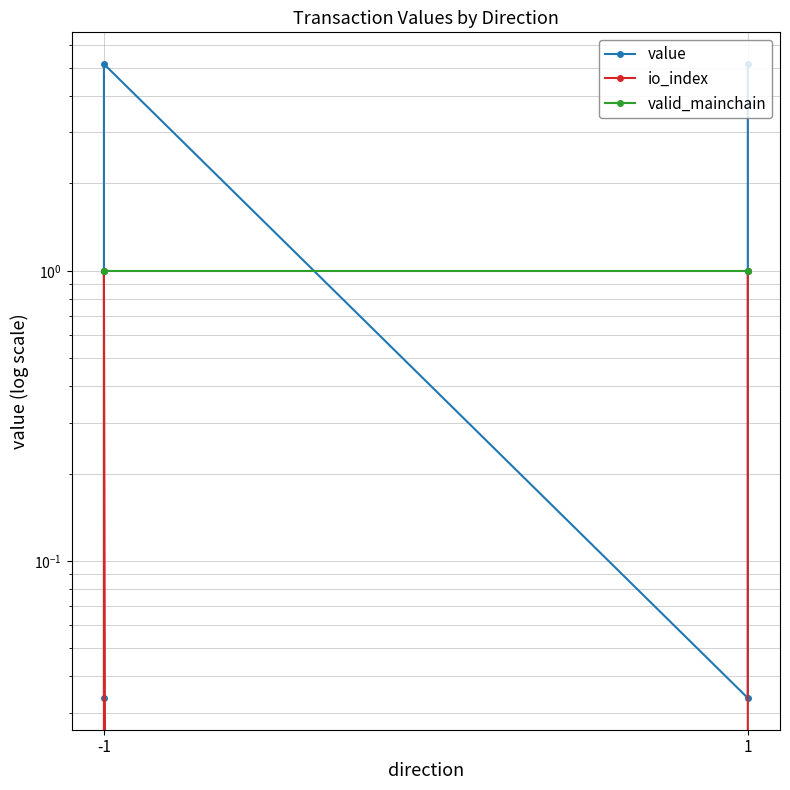

True or false: valid_mainchain has a value of 0.6 at -1.

False